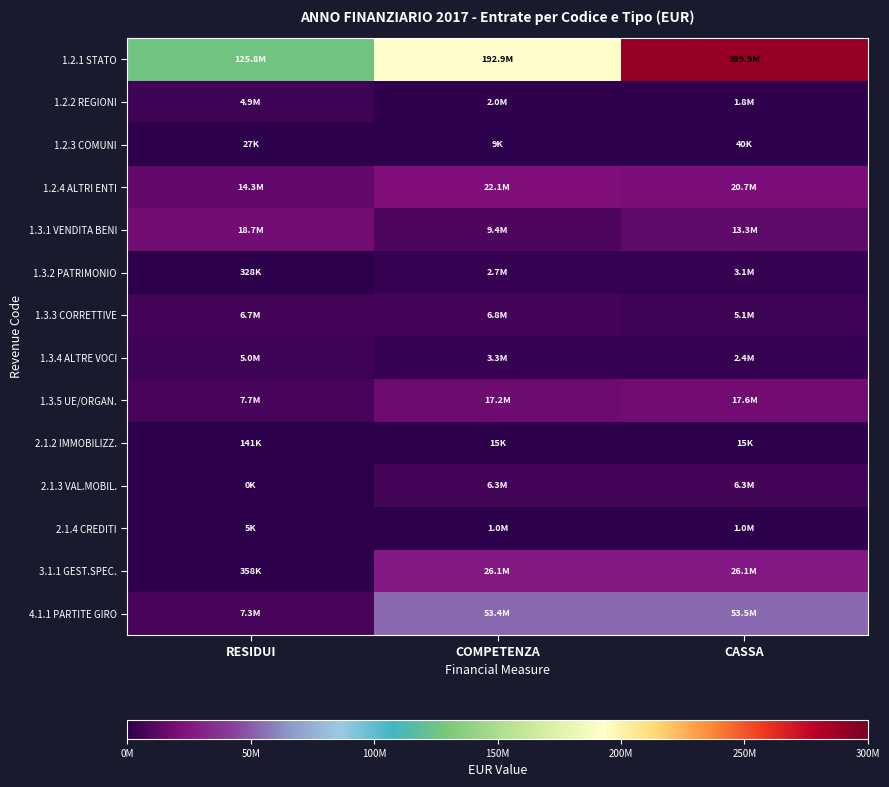

Reading right to left, transcribe all the data shown in this chart.

1.2.1 STATO: CASSA=289852616.7	COMPETENZA=192886327.7	RESIDUI=125782306.1
1.2.2 REGIONI: CASSA=1783091.5	COMPETENZA=2018123.8	RESIDUI=4918868.2
1.2.3 COMUNI: CASSA=40500.0	COMPETENZA=9000.0	RESIDUI=26550.0
1.2.4 ALTRI ENTI: CASSA=20716537.5	COMPETENZA=22130495.9	RESIDUI=14300650.8
1.3.1 VENDITA BENI: CASSA=13307555.9	COMPETENZA=9364004.1	RESIDUI=18741161.8
1.3.2 PATRIMONIO: CASSA=3063544.7	COMPETENZA=2723670.8	RESIDUI=327561.2
1.3.3 CORRETTIVE: CASSA=5101220.0	COMPETENZA=6799726.4	RESIDUI=6706500.0
1.3.4 ALTRE VOCI: CASSA=2431234.4	COMPETENZA=3276040.1	RESIDUI=5030359.4
1.3.5 UE/ORGAN.: CASSA=17616653.0	COMPETENZA=17151380.6	RESIDUI=7705223.4
2.1.2 IMMOBILIZZ.: CASSA=15000.0	COMPETENZA=15000.0	RESIDUI=140702.0
2.1.3 VAL.MOBIL.: CASSA=6330000.0	COMPETENZA=6330000.0	RESIDUI=0.0
2.1.4 CREDITI: CASSA=1030094.7	COMPETENZA=1030094.7	RESIDUI=4760.9
3.1.1 GEST.SPEC.: CASSA=26086967.4	COMPETENZA=26075242.8	RESIDUI=357821.5
4.1.1 PARTITE GIRO: CASSA=53506764.1	COMPETENZA=53446478.8	RESIDUI=7345974.9